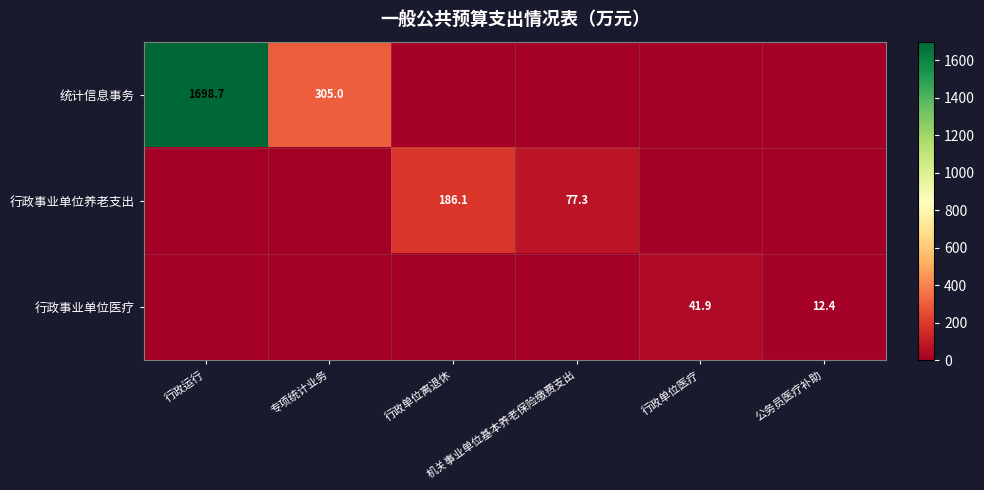

What is the average value of the 统计信息事务 series?

333.9